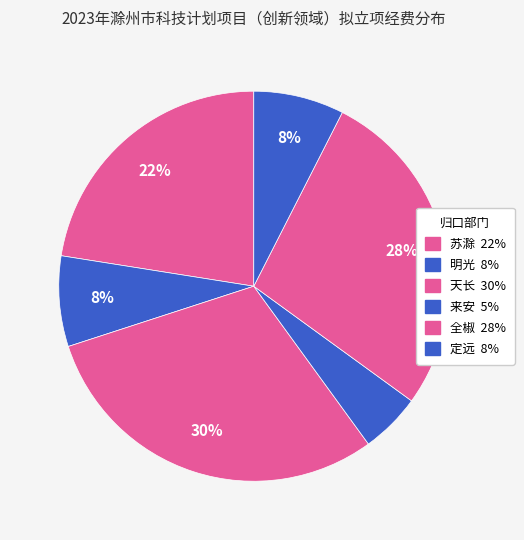

Which slice is the smallest?

来安